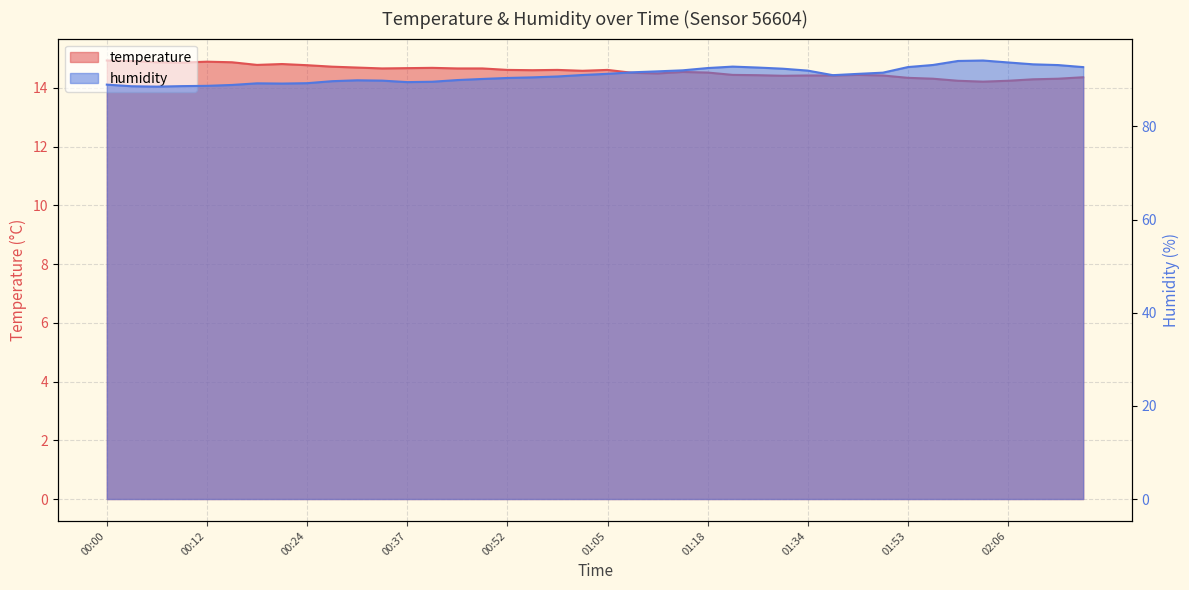

What is the label of the 11th point from the left?

00:31